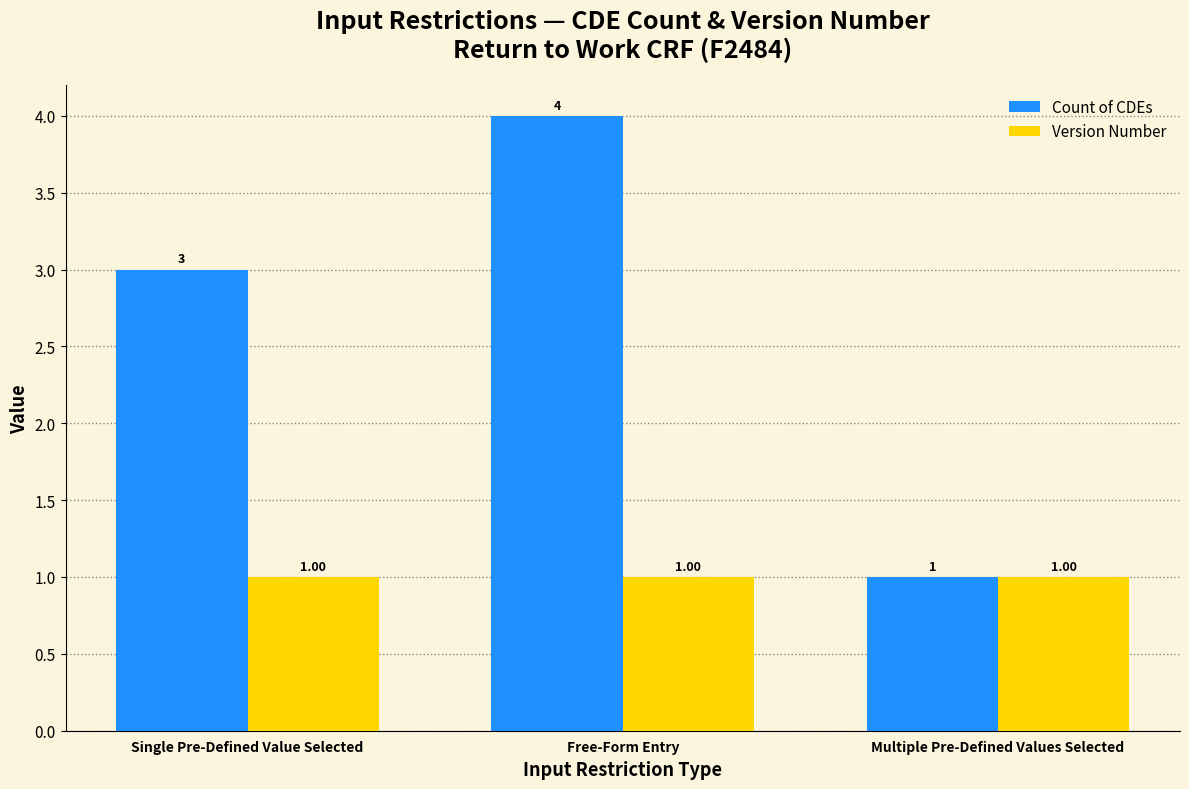

Which series has the widest spread of values?

Count of CDEs